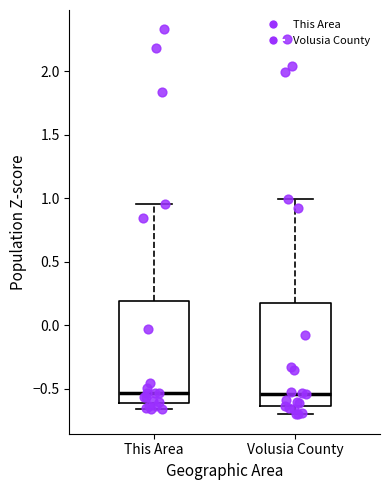

Where does the lower whisker of the box for Volusia County end on the y-axis? The values are not printed on the chart, so give them approximately, as read against the axis.

-0.70